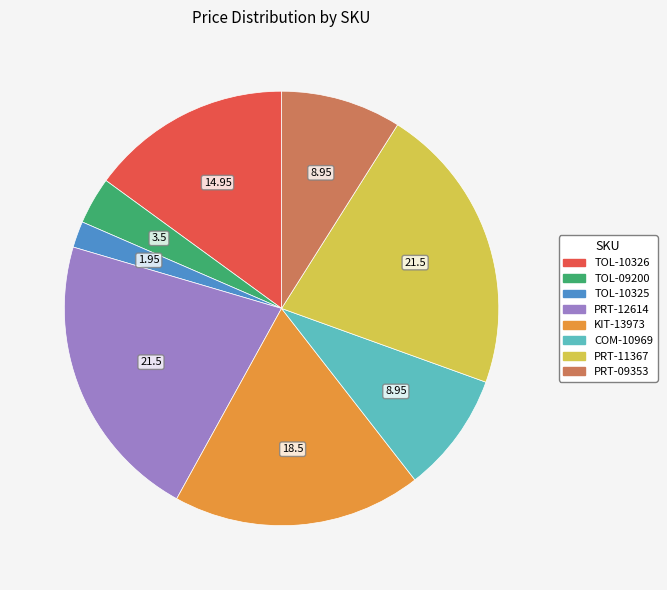

Approximately how many times larger is the value at TOL-10325 compared to TOL-09200?

0.6